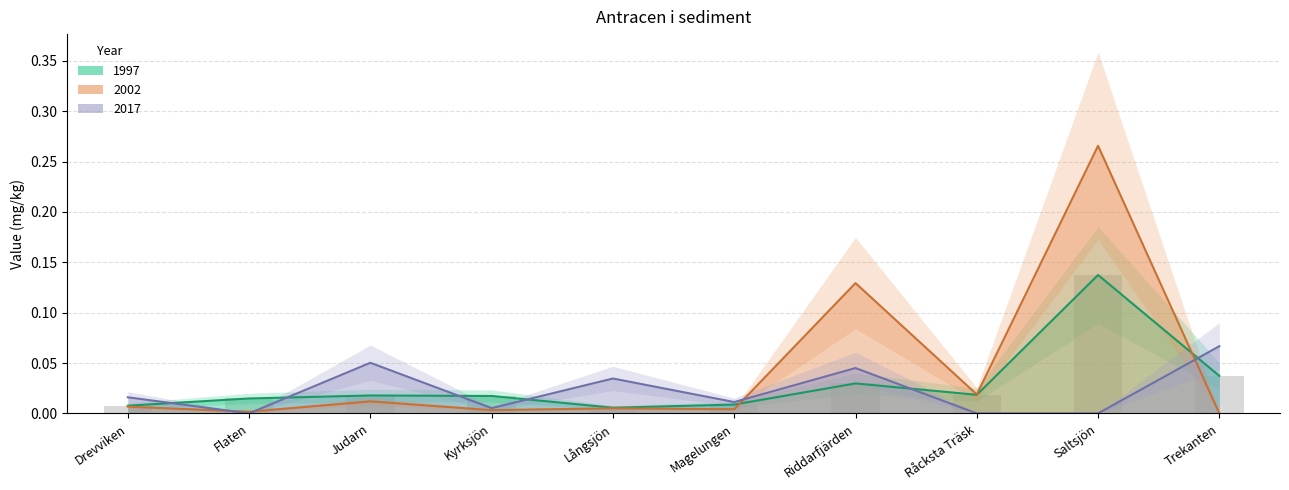

Reading left to right, transcribe all the data shown in this chart.

Drevviken=0.0	Flaten=0.0	Judarn=0.0	Kyrksjön=0.0	Långsjön=0.0	Magelungen=0.0	Riddarfjärden=0.0	Råcksta Träsk=0.0	Saltsjön=0.1	Trekanten=0.0